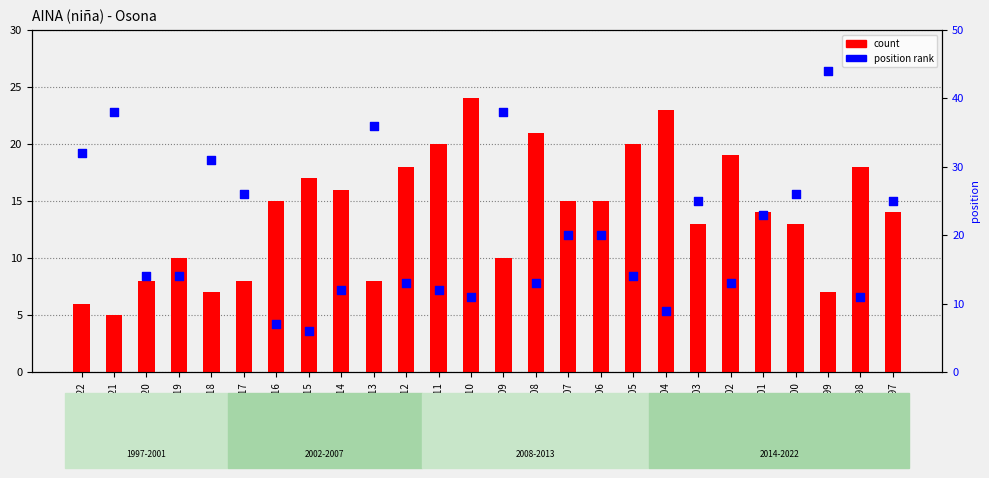

What is the total value across all series at 2008?

34